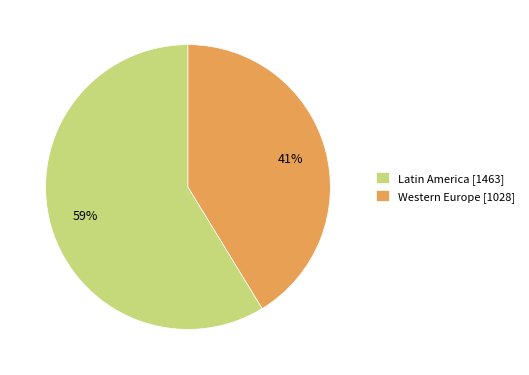

Which category has the biggest portion of the pie?

Latin America